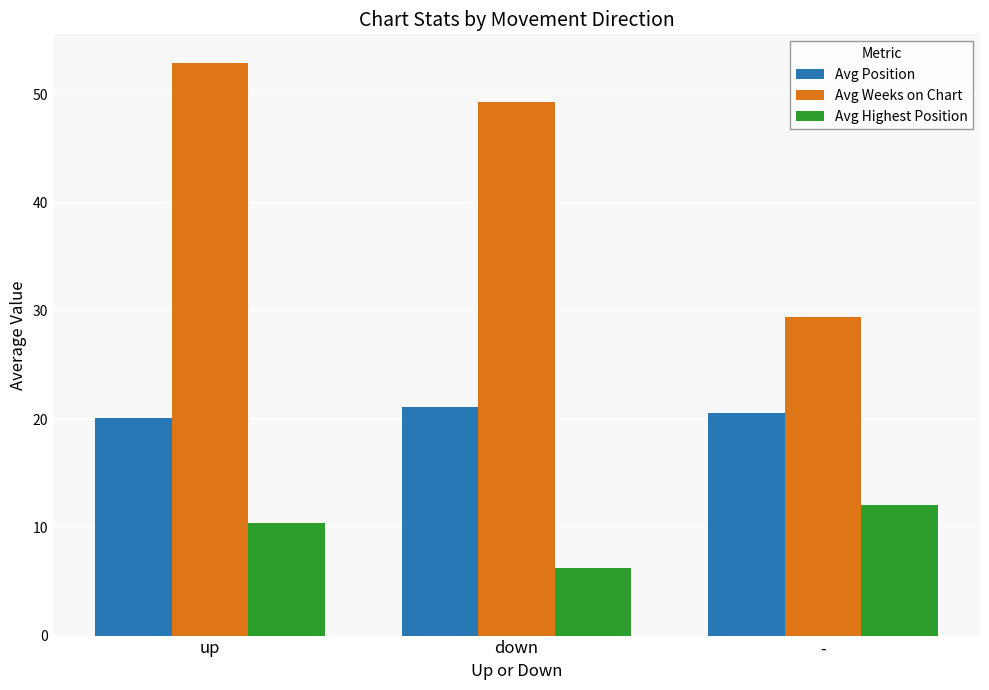

Reading right to left, what are all the values shown in this chart?

Avg Position: 20.6	21.1	20.1
Avg Weeks on Chart: 29.4	49.3	52.9
Avg Highest Position: 12.1	6.2	10.4